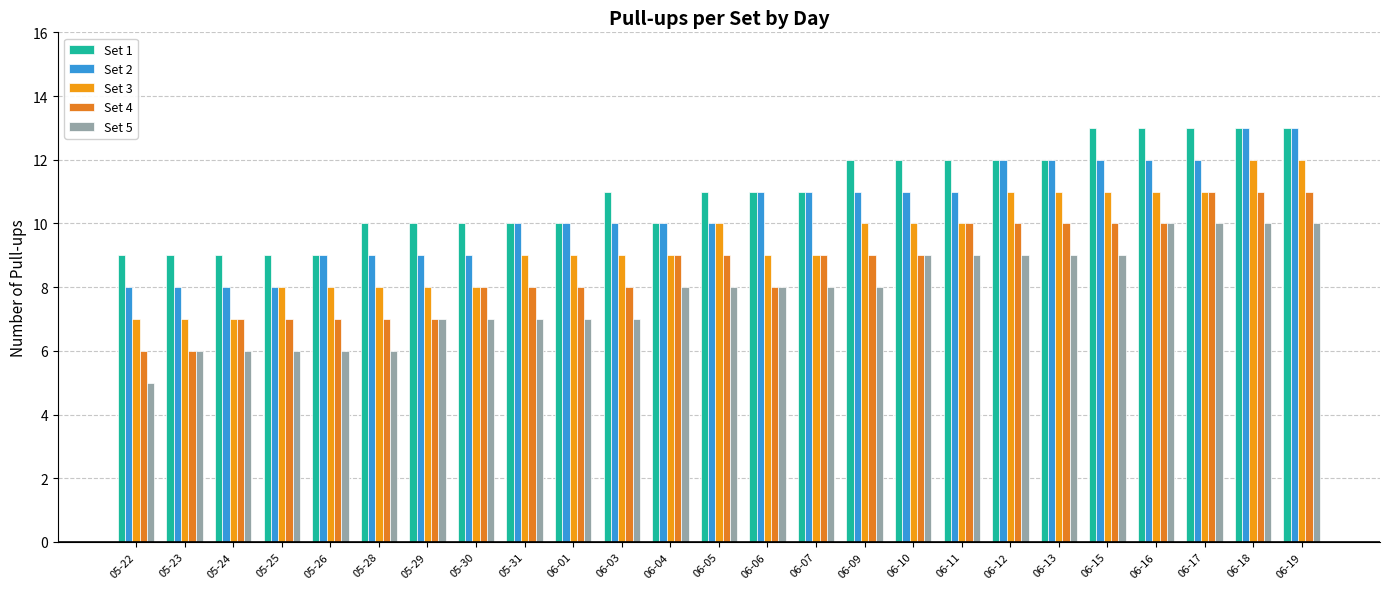

Which category has the lowest value in the Set 3 series?

05-22